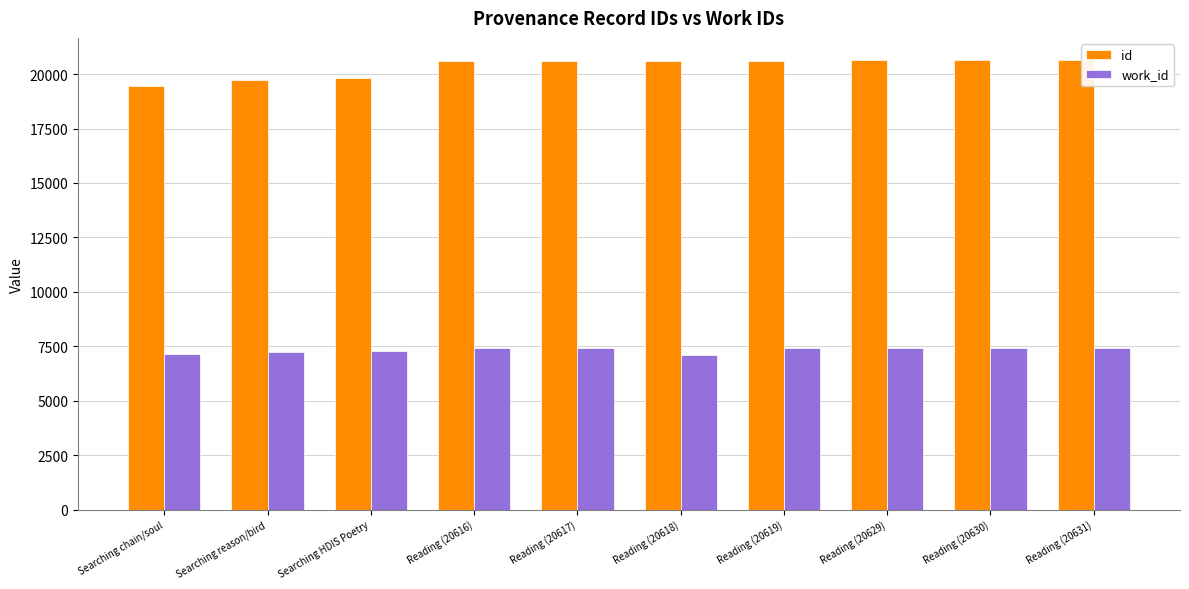

What is the greatest value displayed?

20631